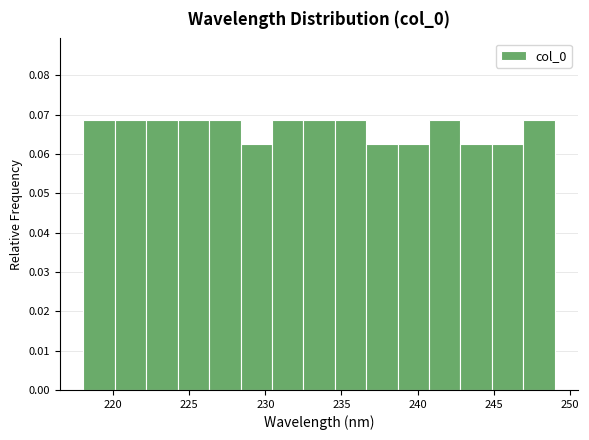

Reading left to right, transcribe this chart: for each bar, give the range it covers on the x-axis and its height. Neither the bar edges nor the heights are printed on the chart, so give them approximately, as read against the axes.

218.0 to 220.0: 0.069
220.0 to 222.0: 0.069
222.0 to 224.0: 0.069
224.0 to 226.5: 0.069
226.5 to 228.5: 0.069
228.5 to 230.5: 0.063
230.5 to 232.5: 0.069
232.5 to 234.5: 0.069
234.5 to 236.5: 0.069
236.5 to 238.5: 0.063
238.5 to 240.5: 0.063
240.5 to 243.0: 0.069
243.0 to 245.0: 0.063
245.0 to 247.0: 0.063
247.0 to 249.0: 0.069